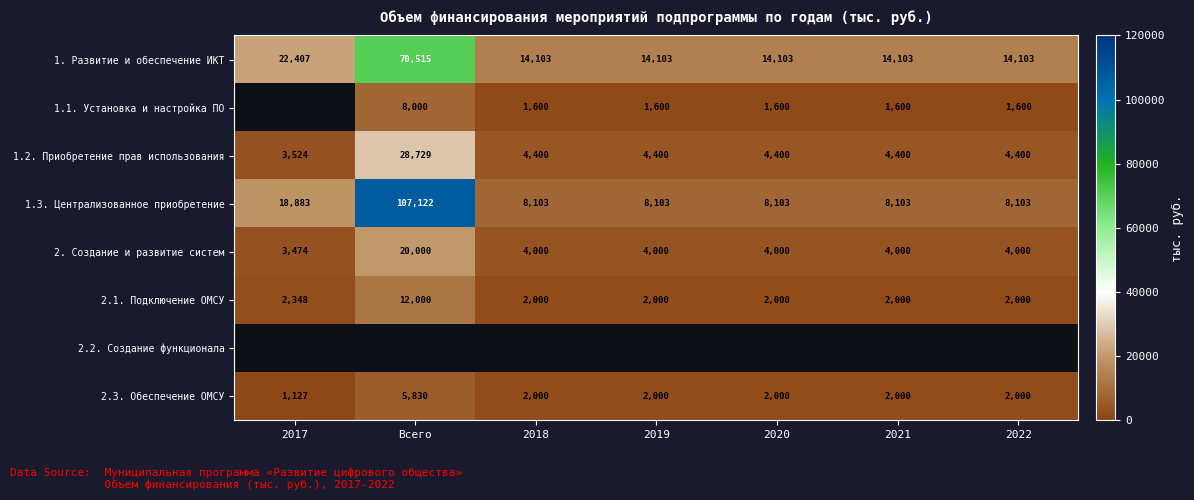

Is the value of 1.3. Централизованное приобретение at 2018 greater than the value of 2.3. Обеспечение ОМСУ at 2017?

Yes